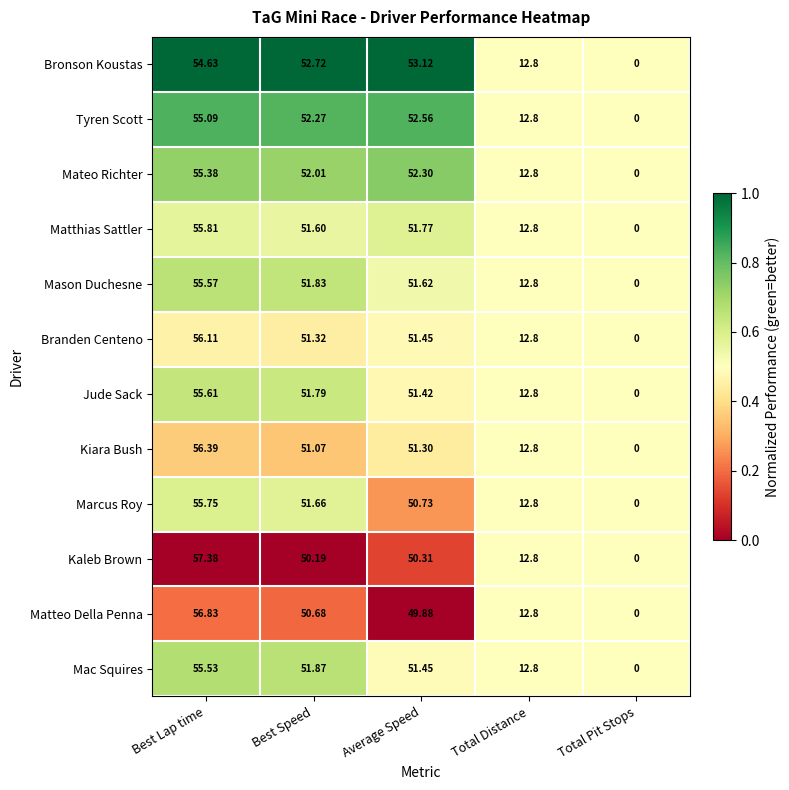

Where does the Mason Duchesne series first go above 51?

Best Lap time